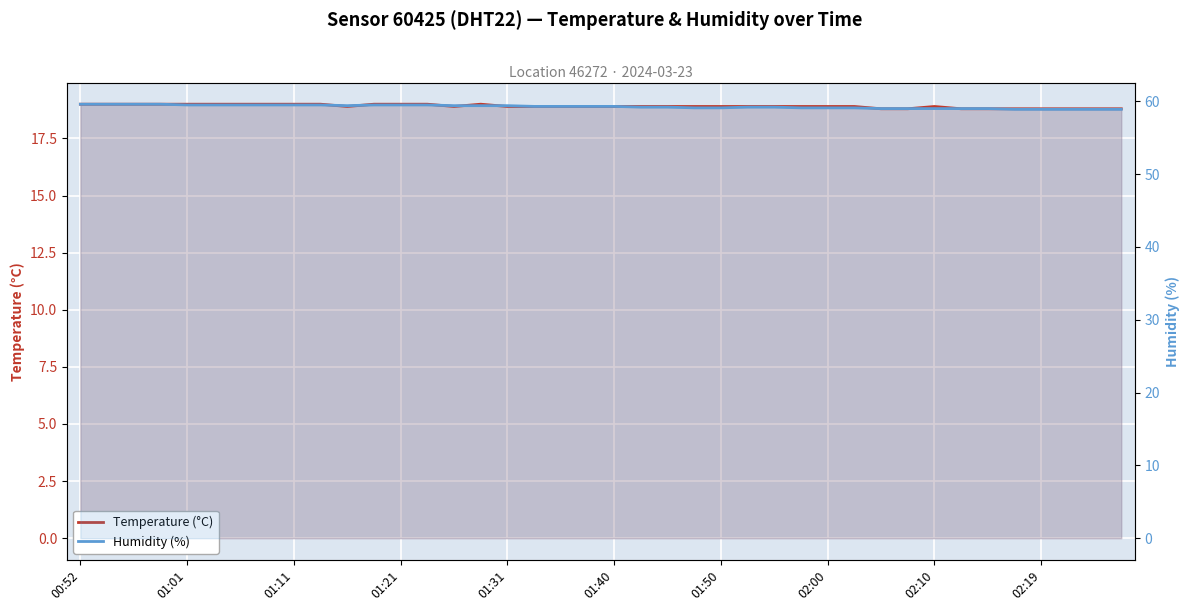

True or false: Humidity (%) and Temperature (°C) intersect in this chart.

False